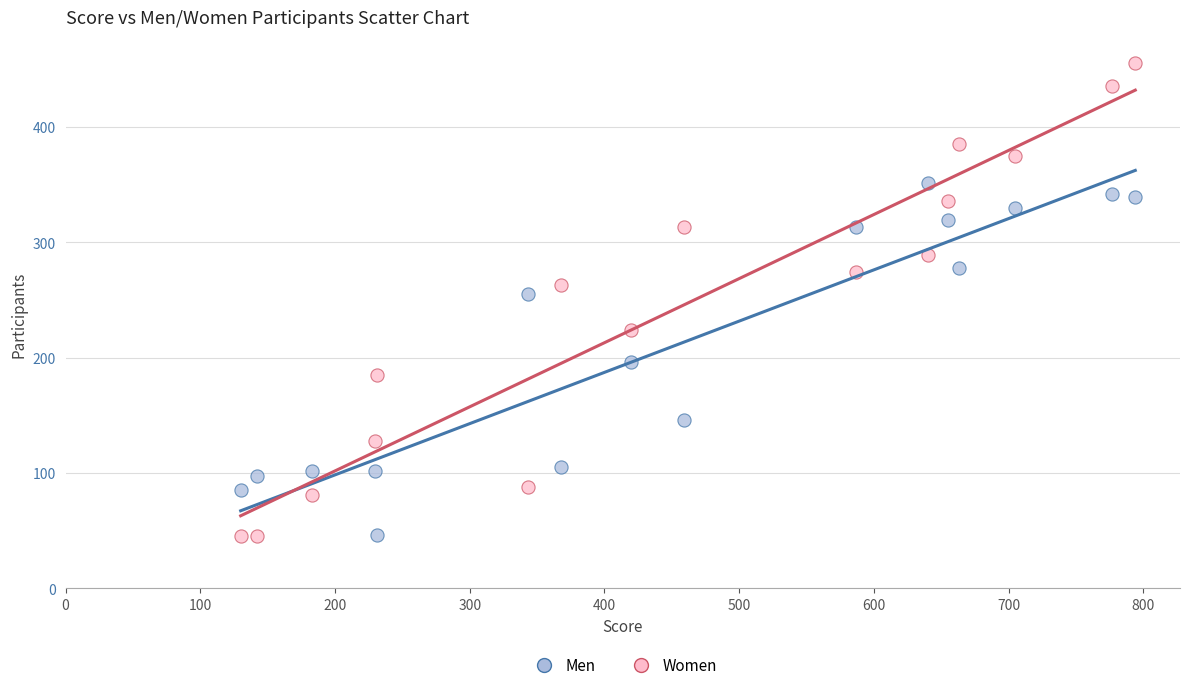

Which series contains the highest Y value?

Women